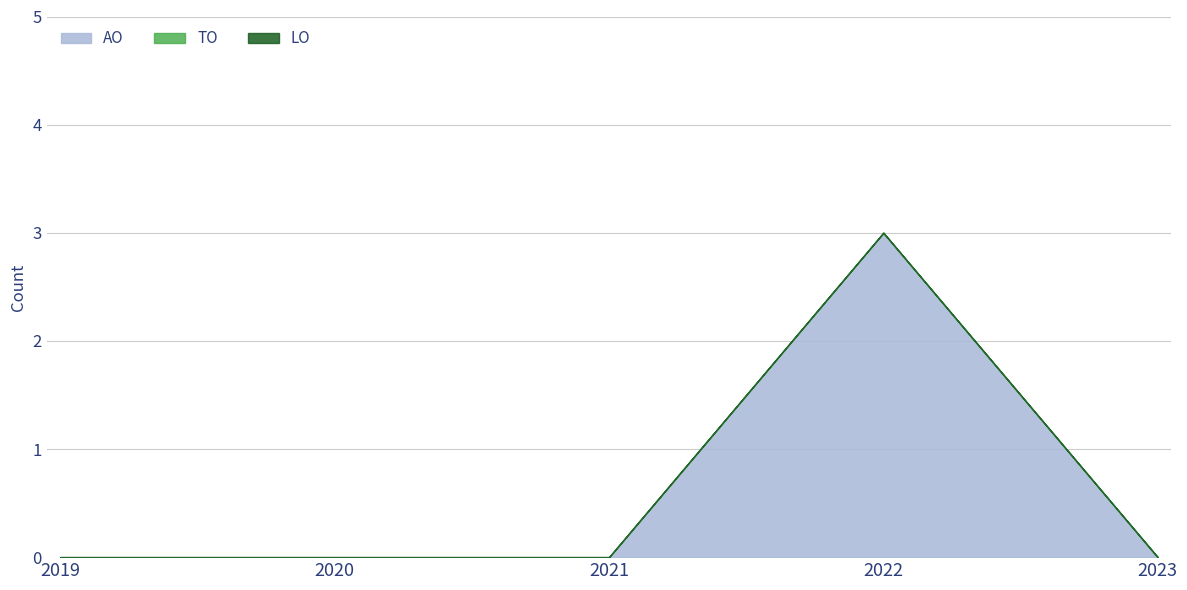

Count the number of data series in this chart.

3